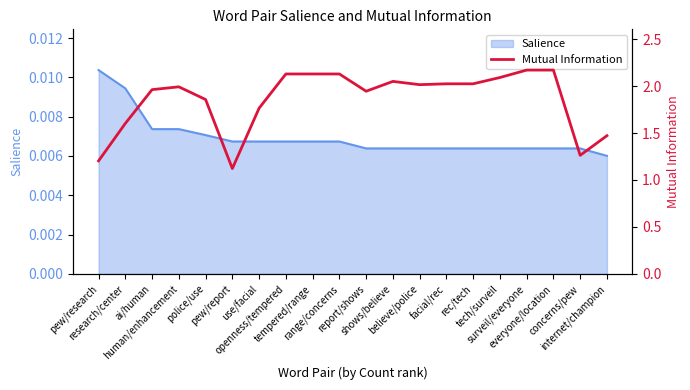

What is the label of the 15th point from the right?

pew/report